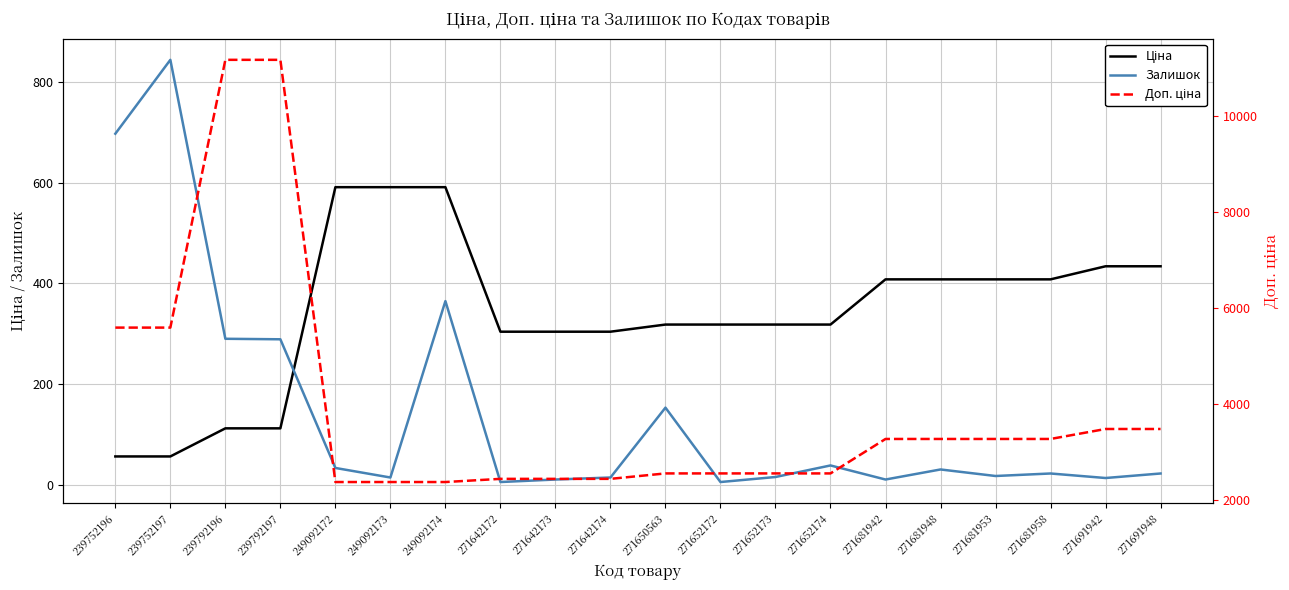

At which label is Доп. ціна closest to 6774?

239752196